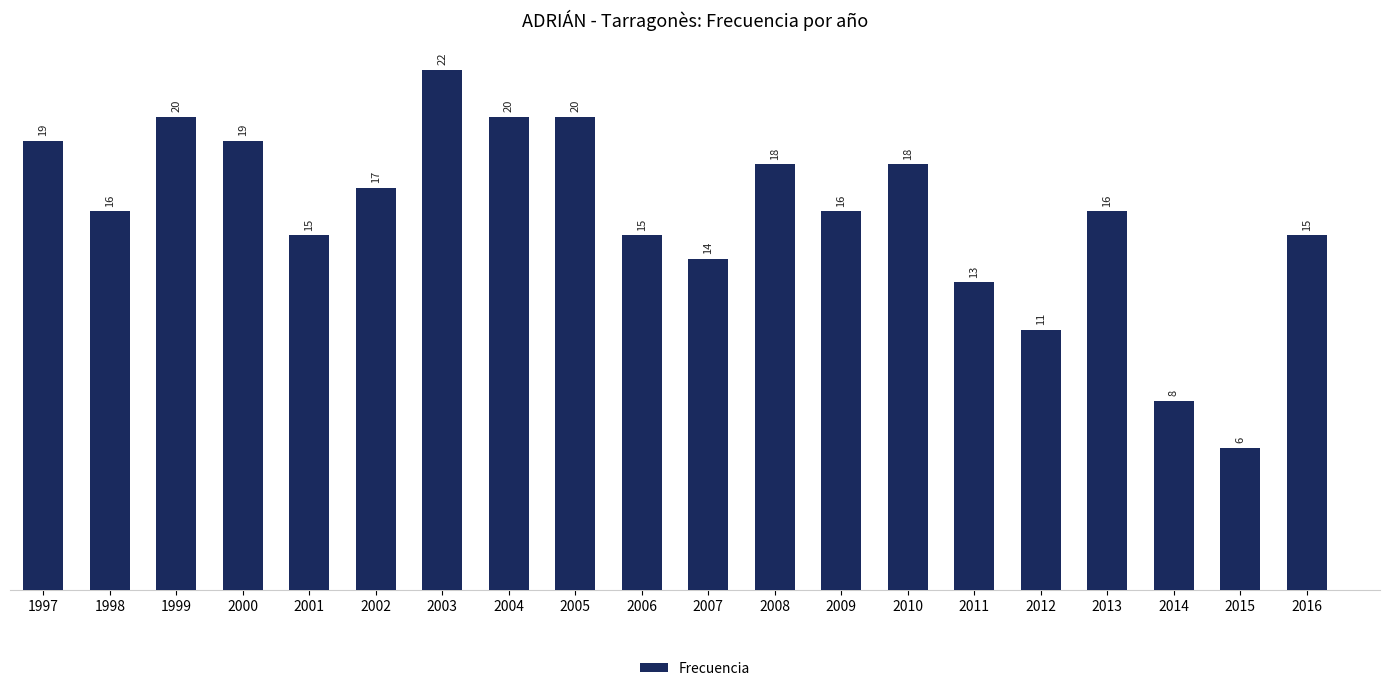

What is the sum of all values?

318